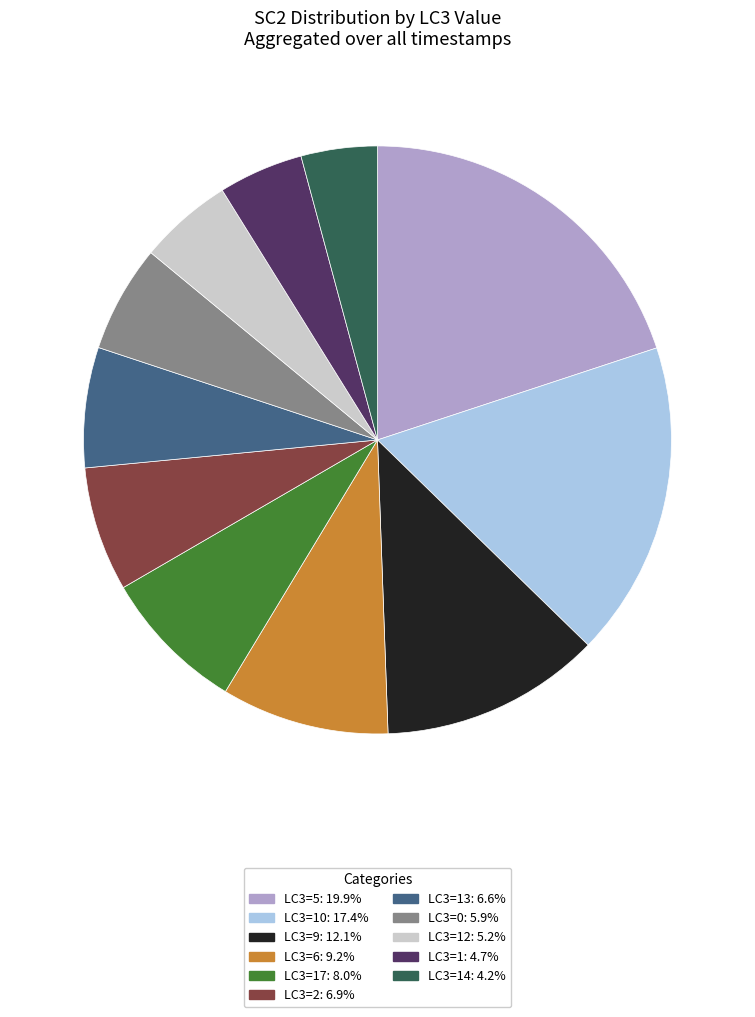

Is there a majority slice in this chart?

No